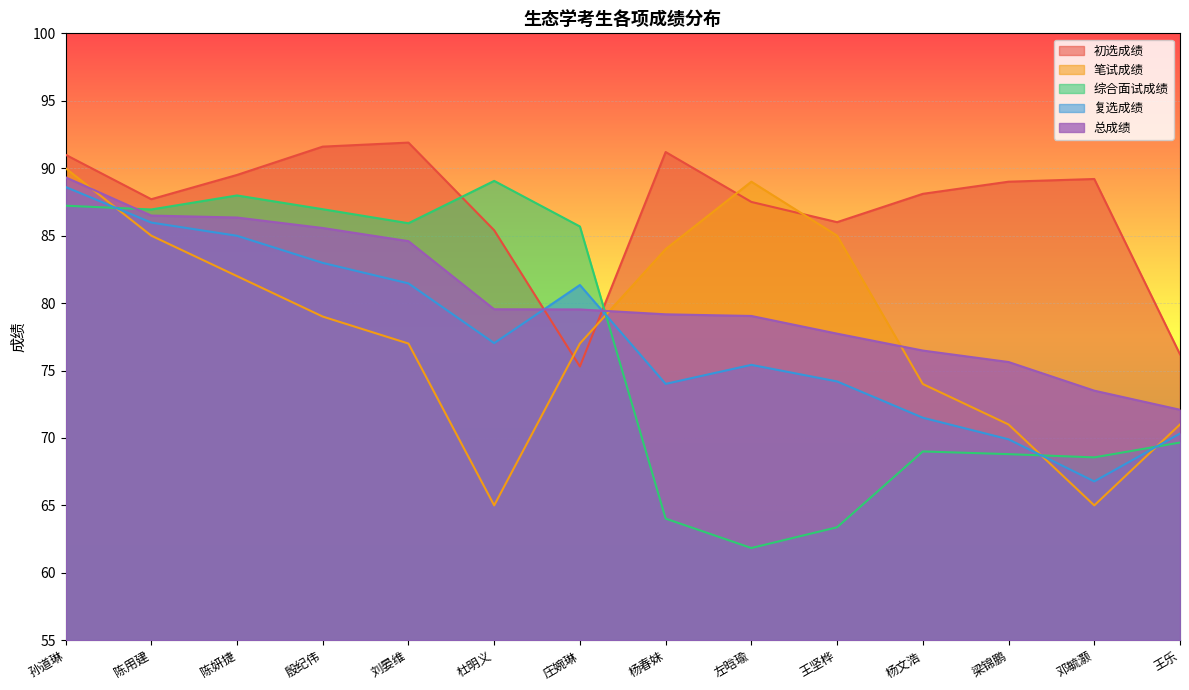

What is the difference between the highest and lowest values at 邓毓灏?

24.2